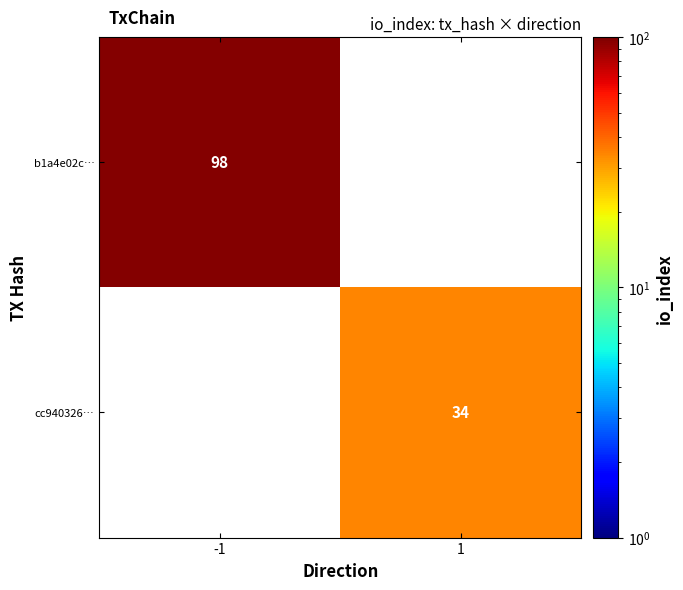

True or false: cc940326… has a value of 22 at 1.

False